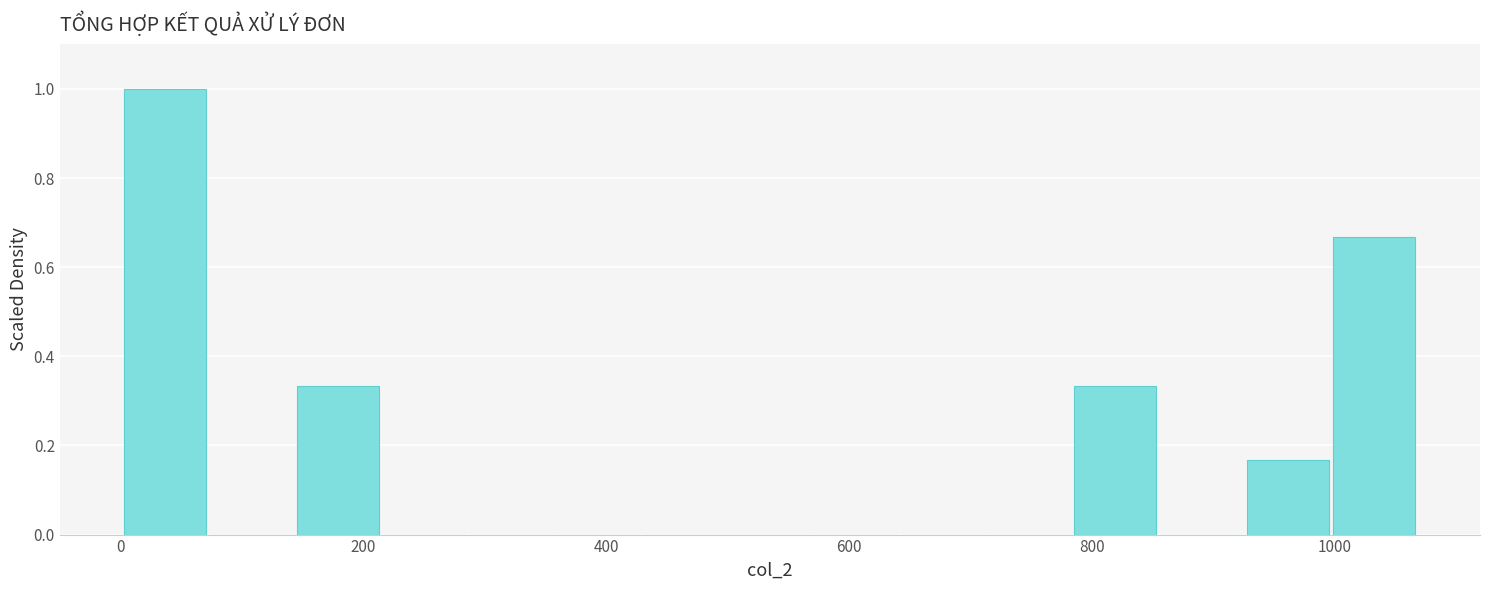

Read against the x-axis, roughly where is the centre of the tallest bar?

40